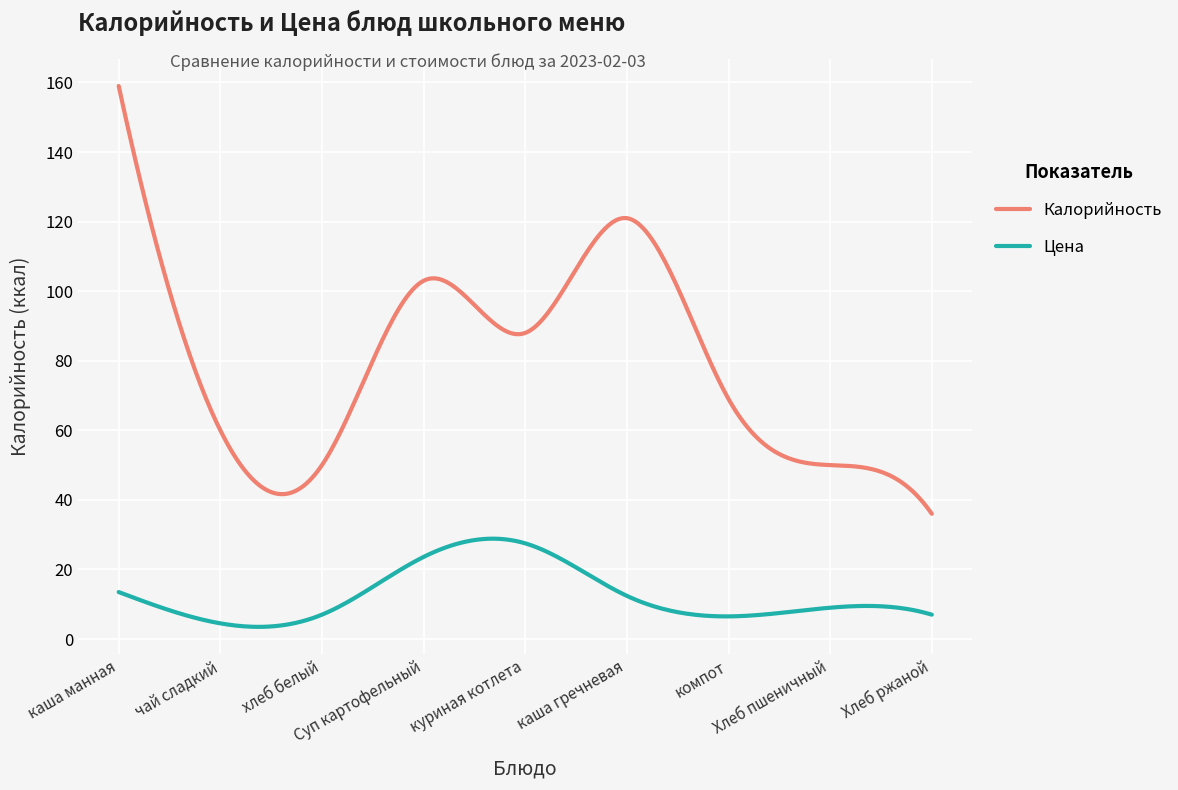

Which series has the largest total across all categories?

Калорийность